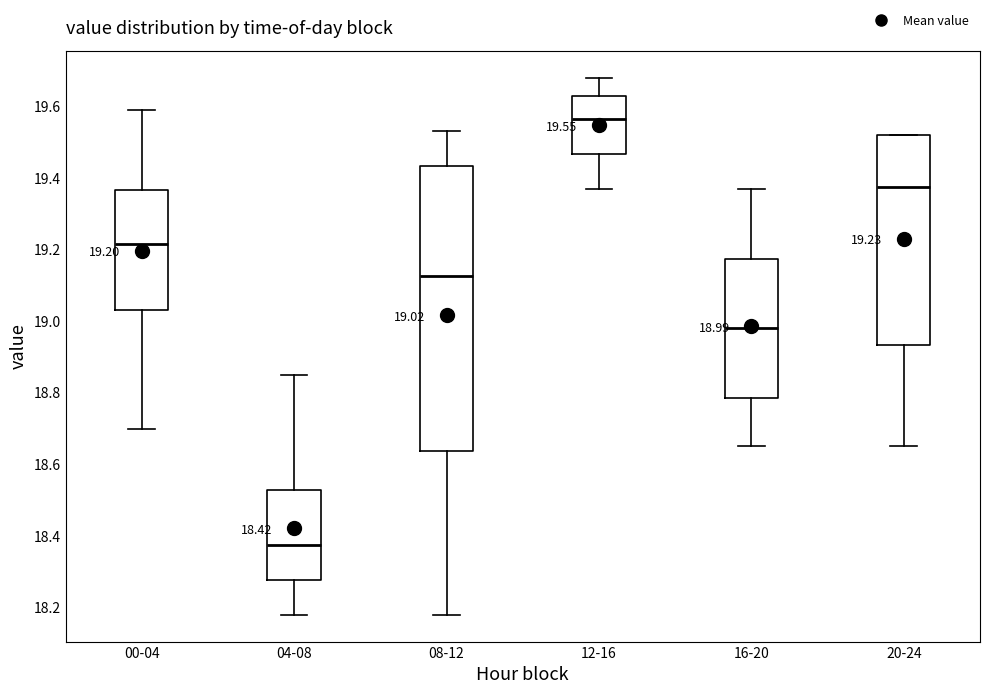

Which box is the tallest, from its lower edge to its upper edge?

08-12